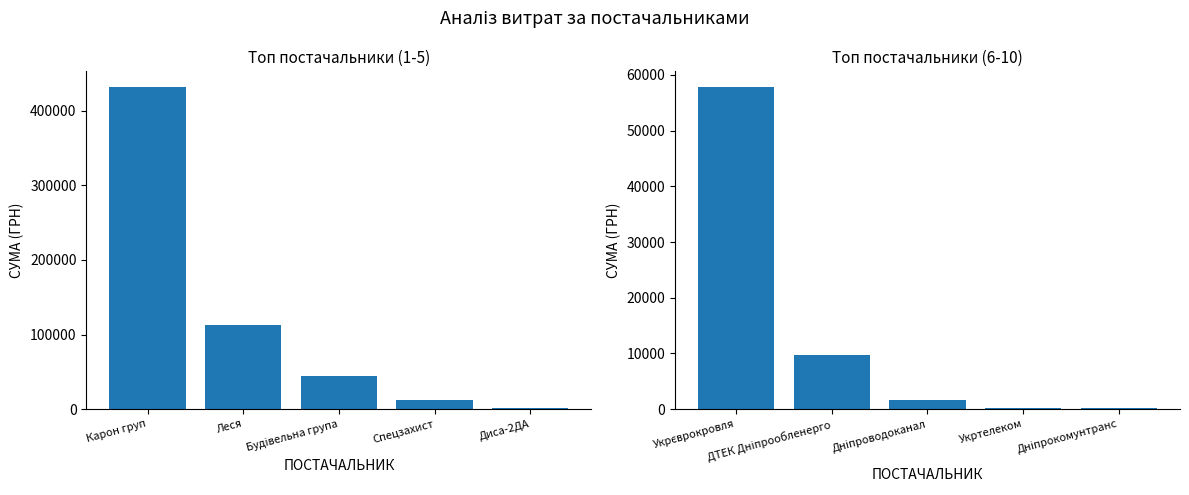

At which label does the data first exceed 1568?

Укрєврокровля